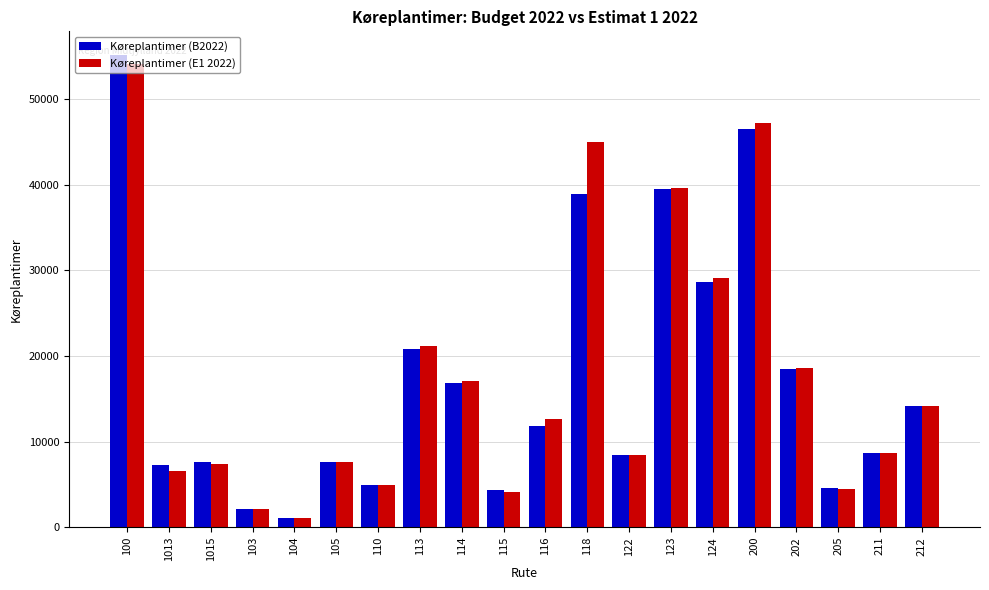

The value of Køreplantimer (B2022) at 113 is 31551.8. True or false?

False